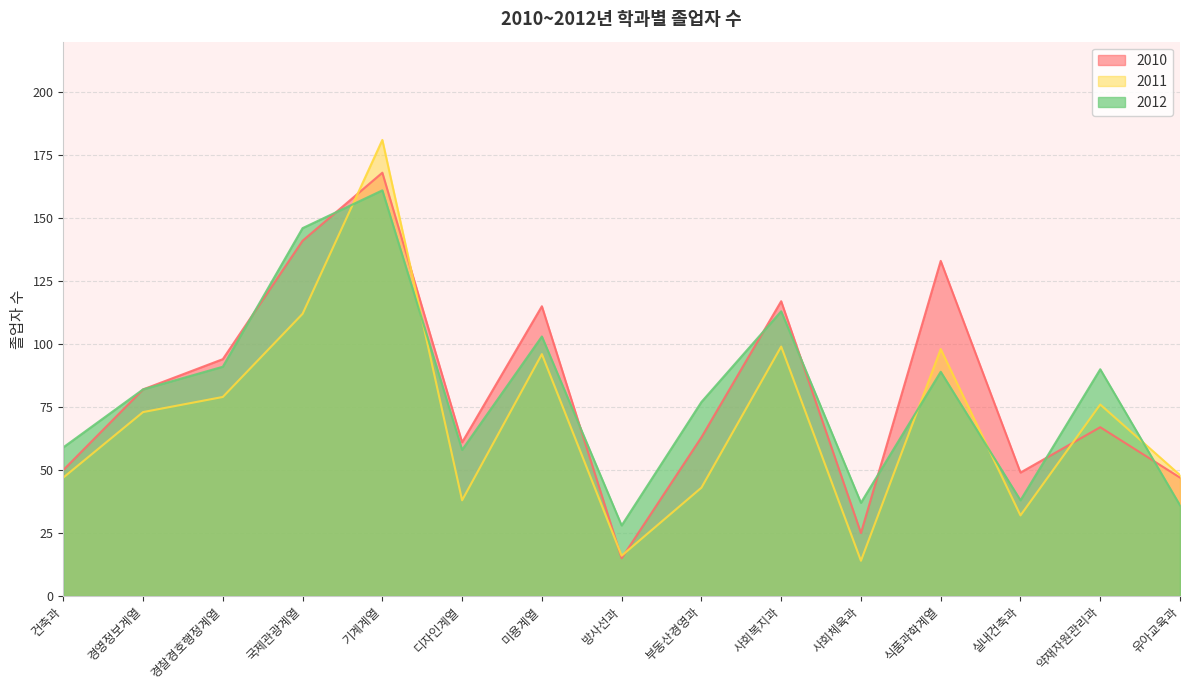

True or false: 2010 has more than 1 points higher than both neighbors.

True